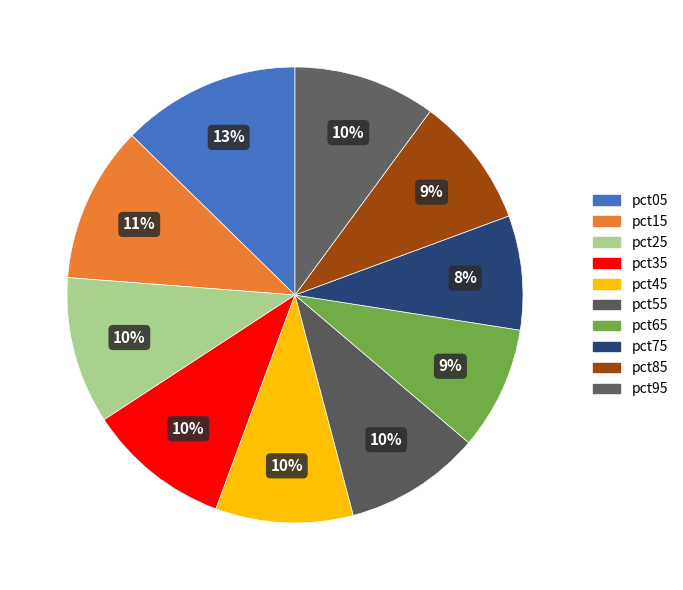

Is pct05 the majority of the pie?

No